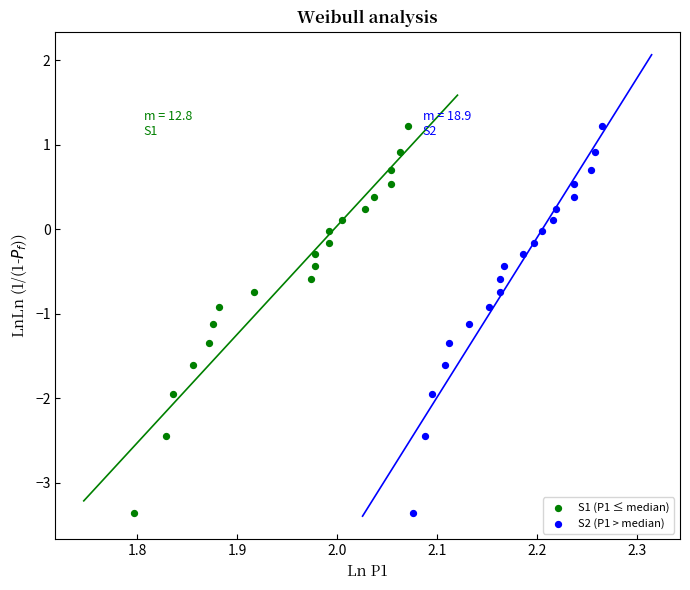

What are all the series names shown in the legend?

S1 (P1 ≤ median), S2 (P1 > median)